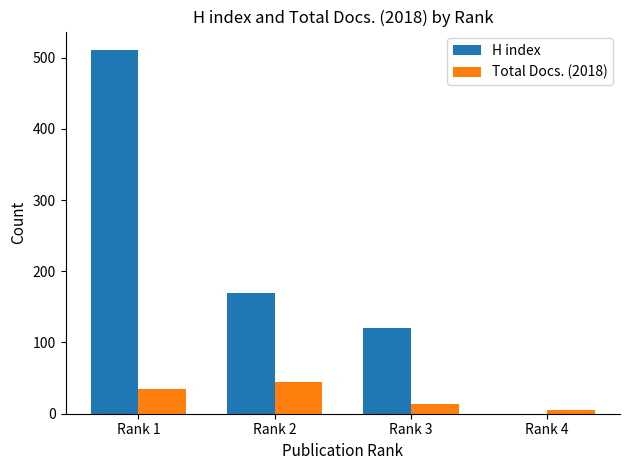

The H index series shows 511 at Rank 1. True or false?

True